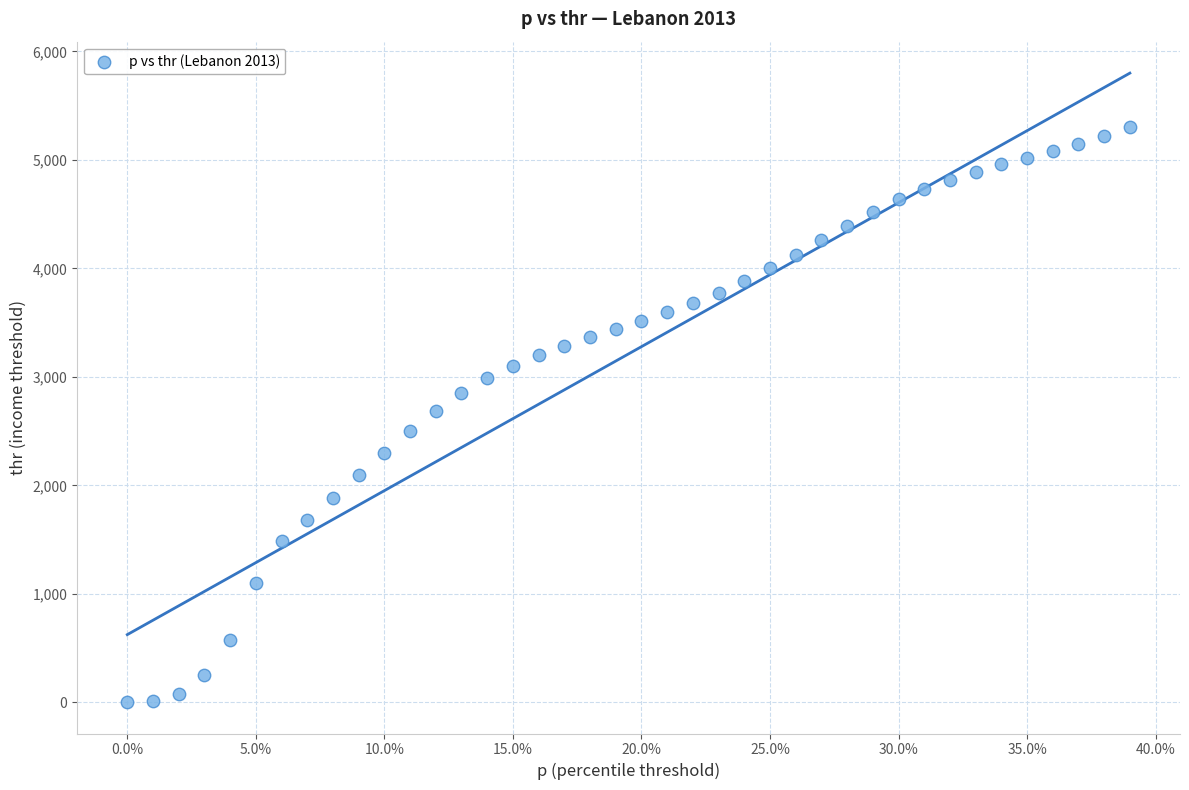

What is the range of Y values (max minus min)?

5302.5